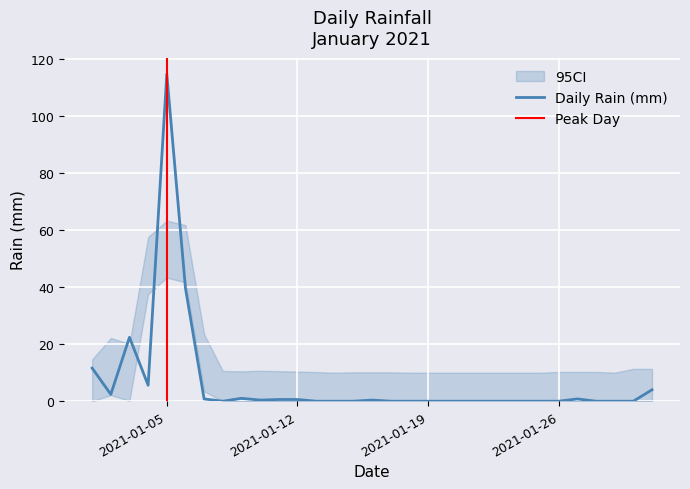

What is the maximum value shown in the chart?

114.6